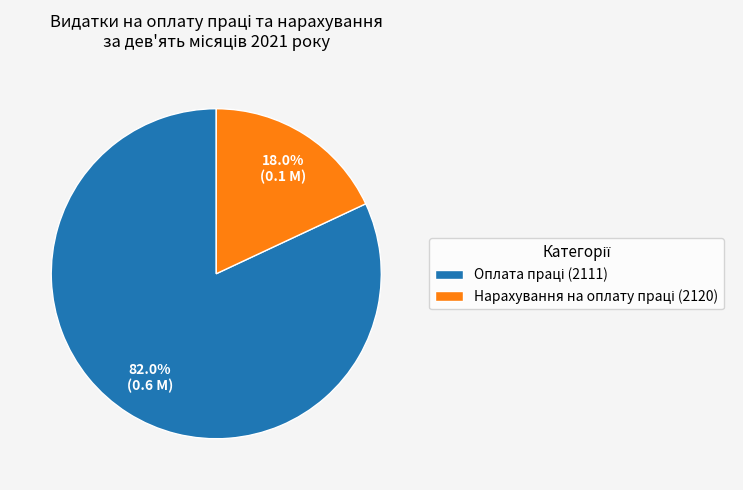

Count the number of slices in the pie.

2